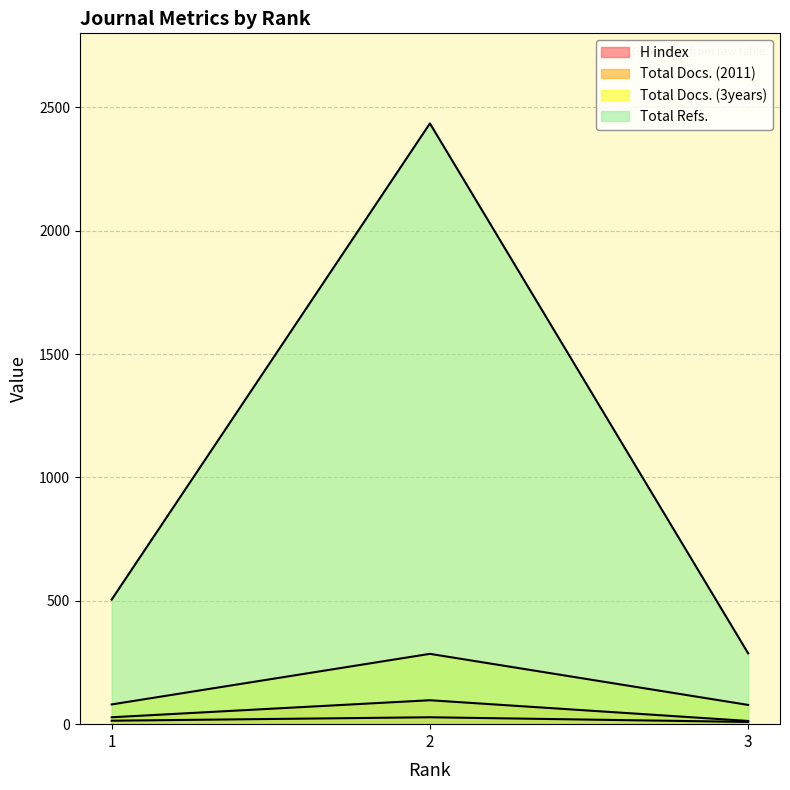

Read the H index value at 2, to the nearest 10.

30